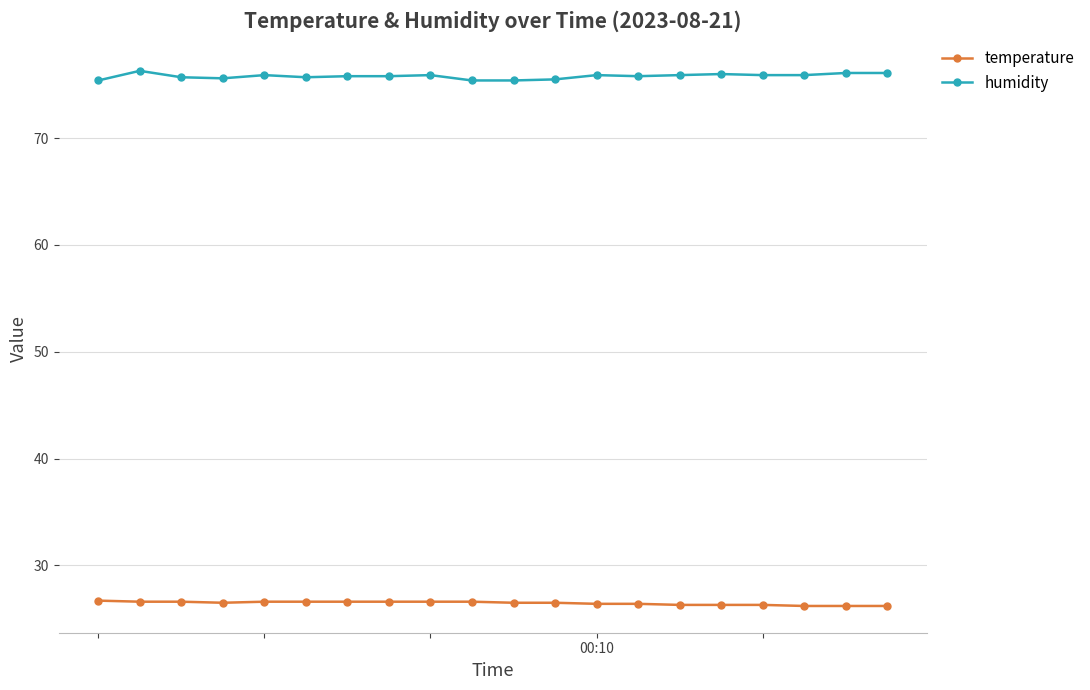

At how many categories does at least one series exceed 51?

20